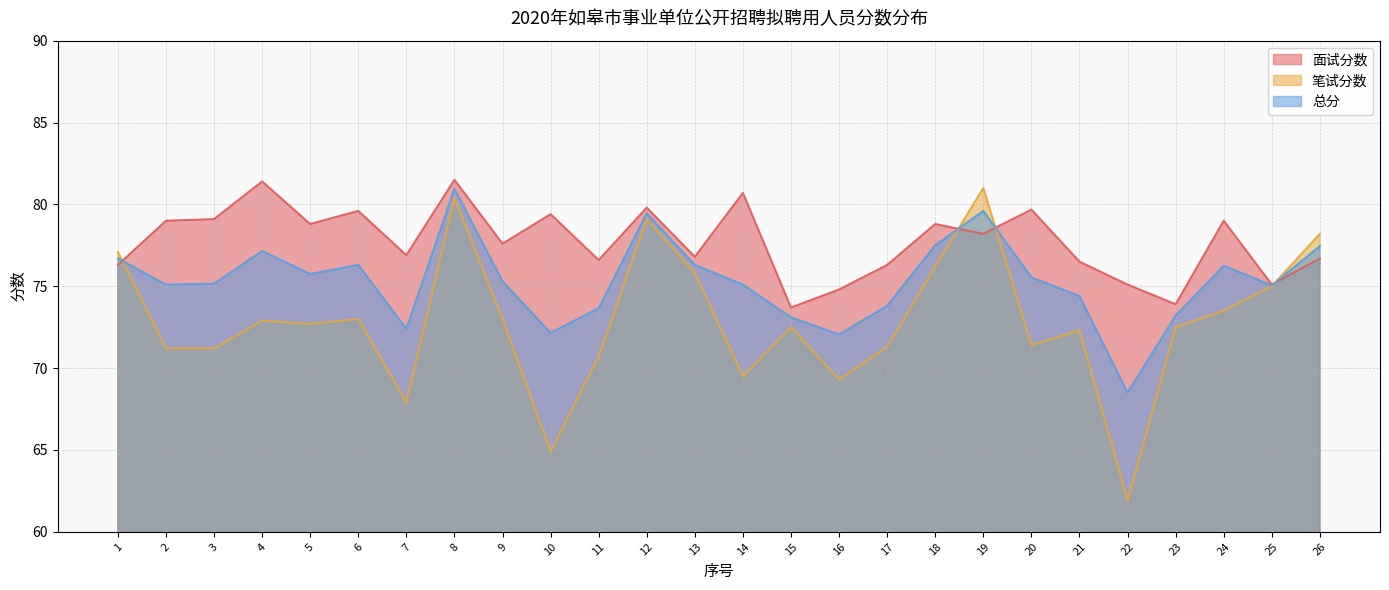

Does the chart have visible grid lines?

Yes